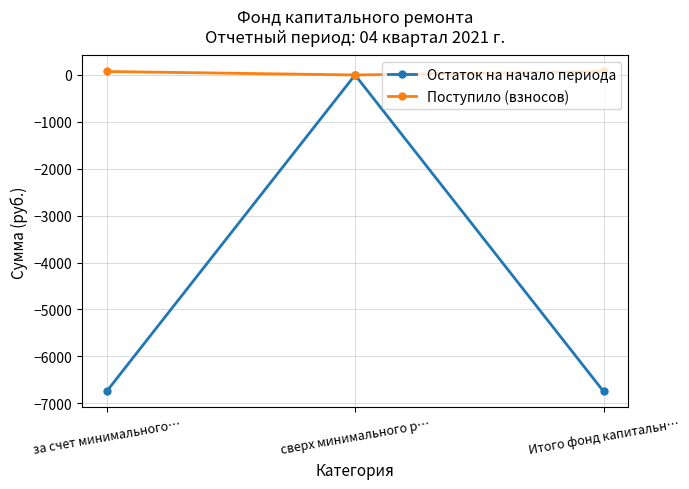

How many lines are shown in the chart?

2